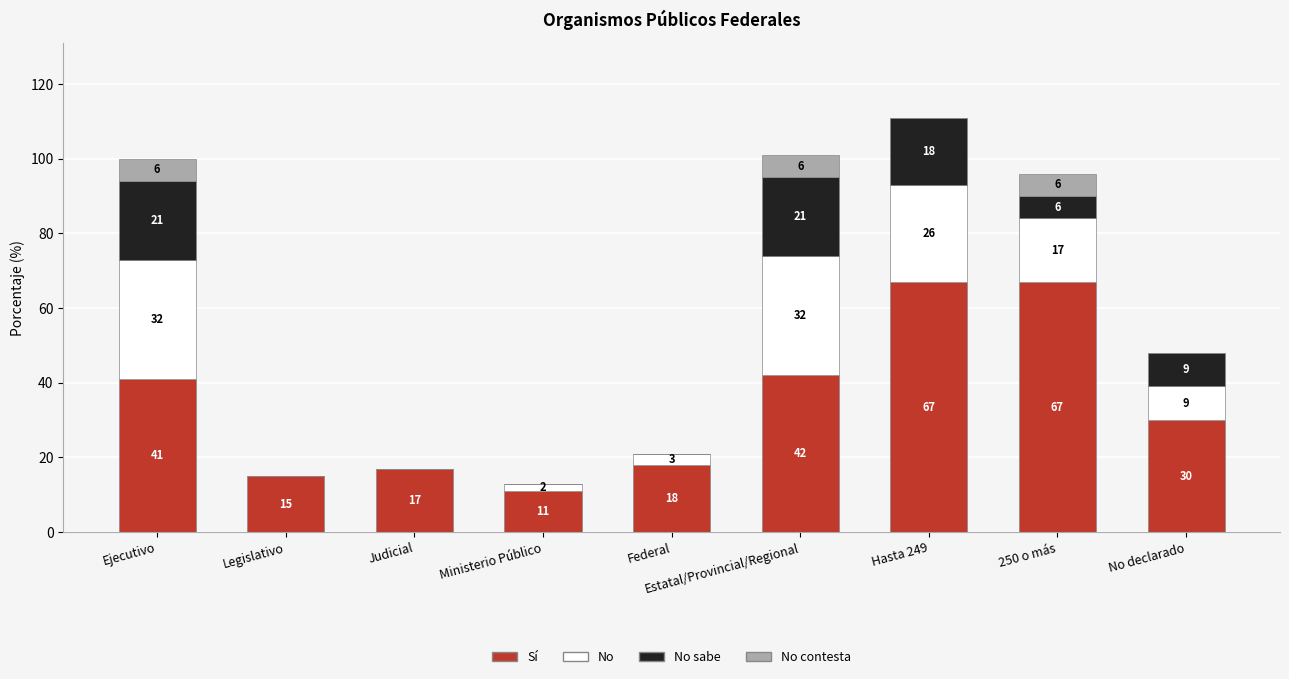

Count the number of categories in the chart.

9